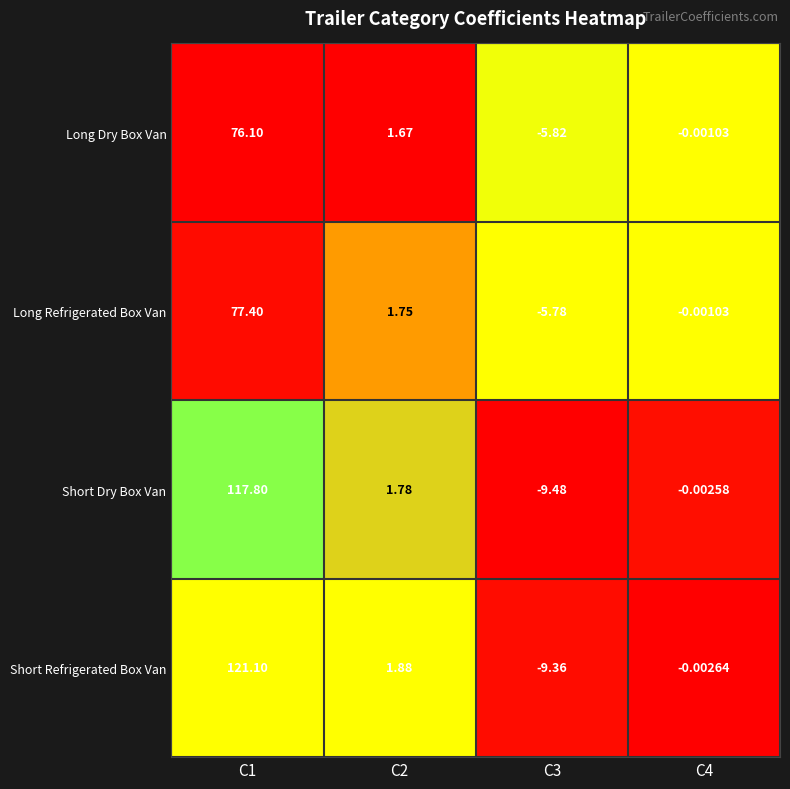

How many data points does each series have?

4